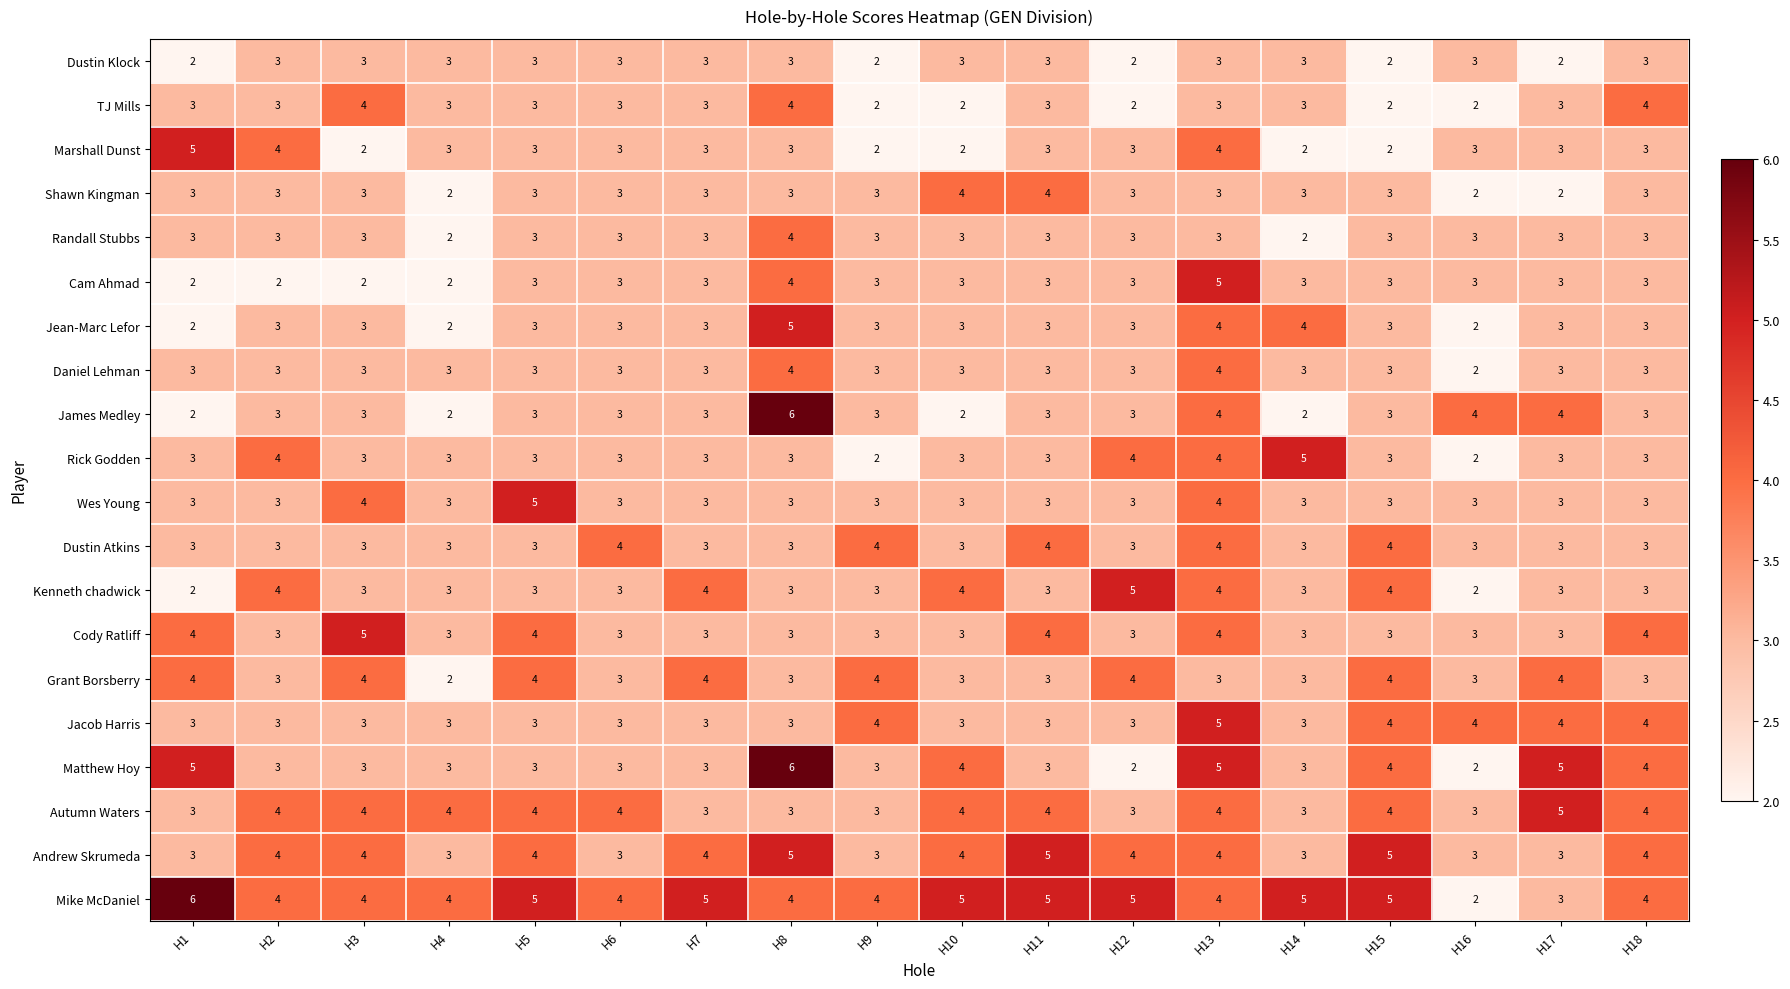

The Andrew Skrumeda series shows 3 at H4. True or false?

True